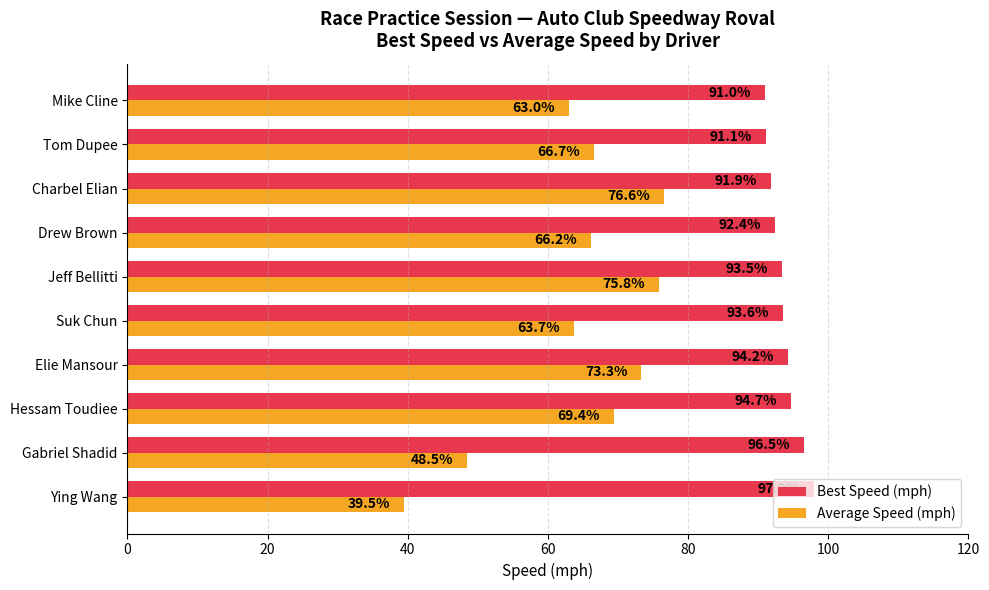

What are all the series names shown in the legend?

Best Speed (mph), Average Speed (mph)